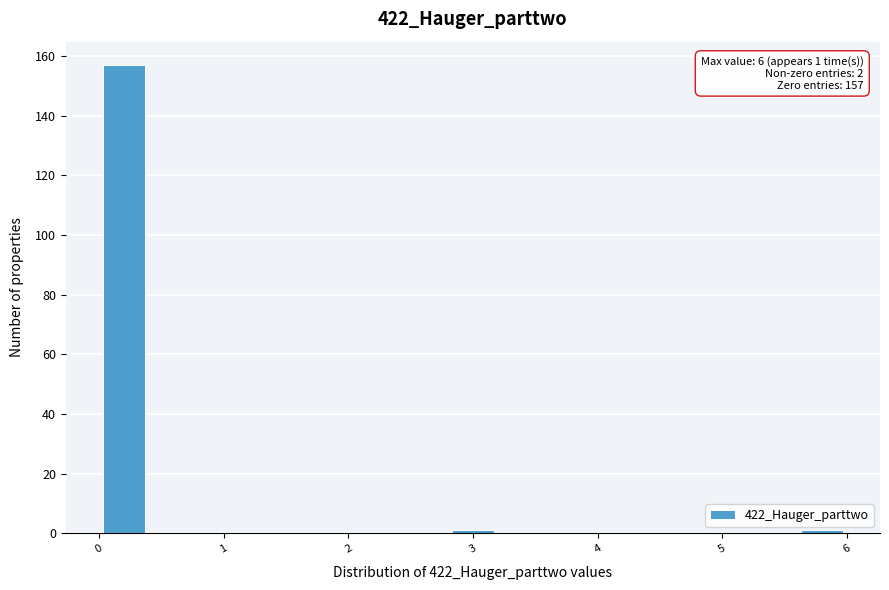

Which range on the x-axis has the tallest bar?

0.0 to 0.4